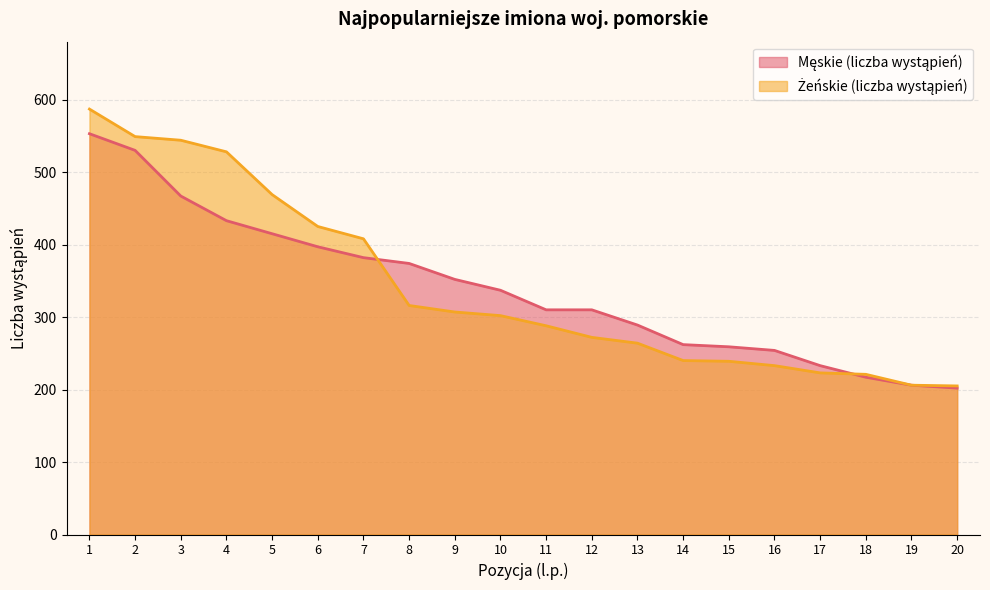

Count the number of categories in the chart.

20